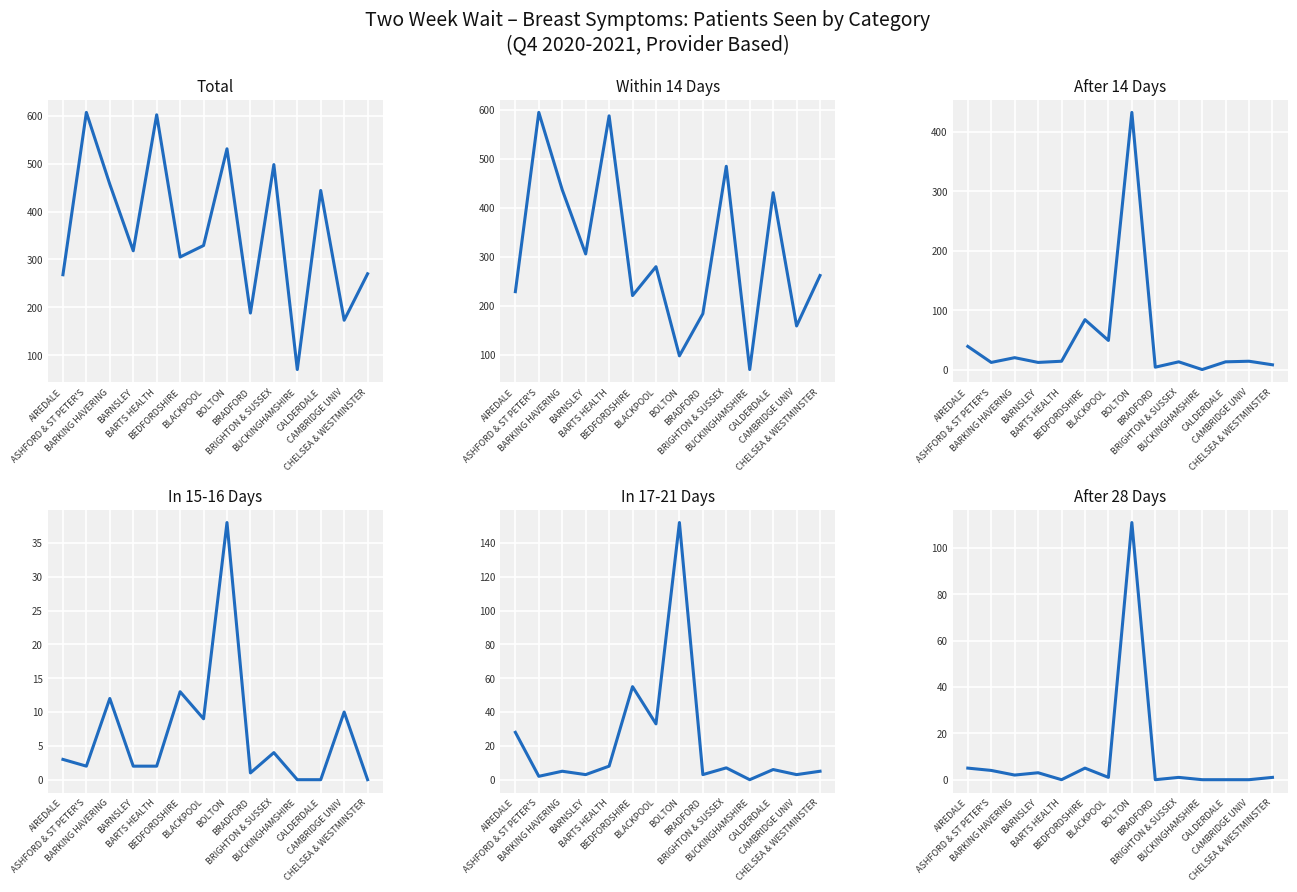

What is the label of the 7th point from the left?

BLACKPOOL